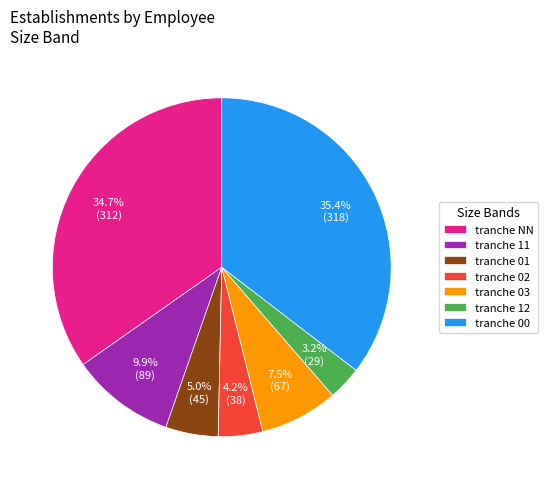

To the nearest percent, what is the average slice percentage?

14%